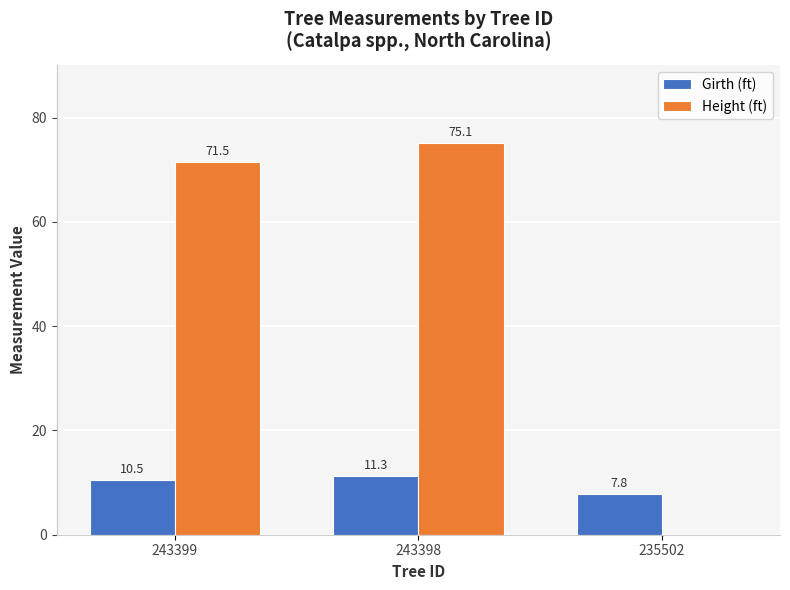

What is the sum of all Height (ft) values?

146.6